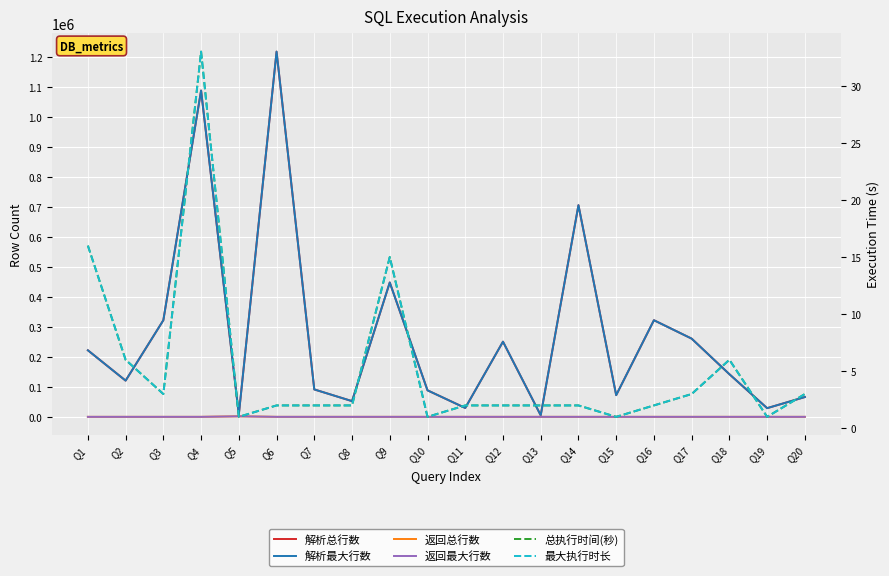

At Q13, list the series in order from smallest to largest.

返回总行数, 返回最大行数, 总执行时间(秒), 最大执行时长, 解析总行数, 解析最大行数